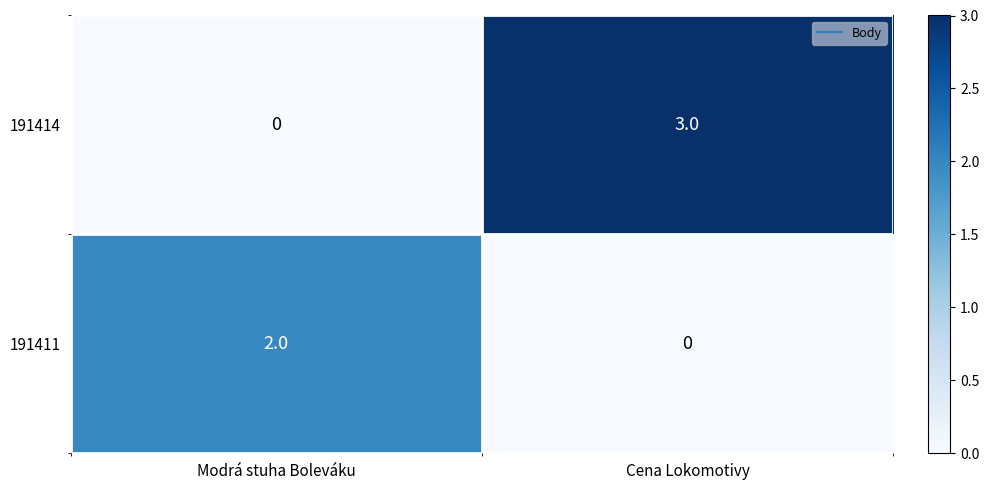

Rank the series at Cena Lokomotivy from highest to lowest value.

191414, 191411